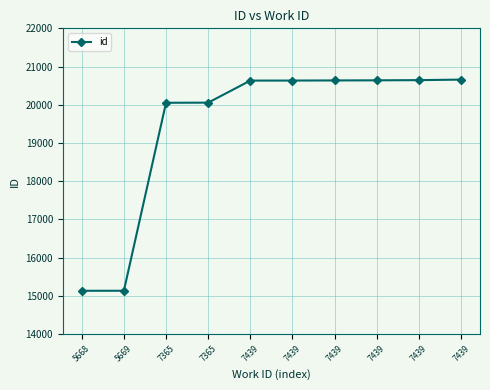

What is the sum of the values at 7439 and 7365?

40701